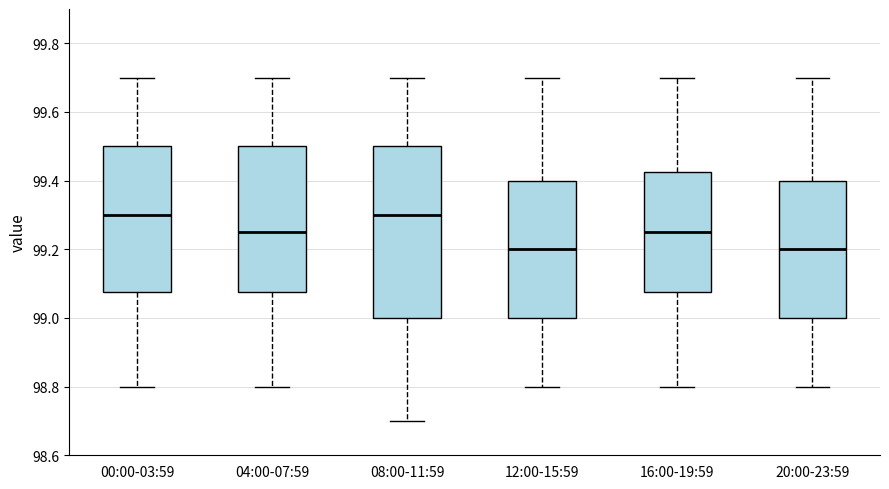

Which box is the tallest, from its lower edge to its upper edge?

08:00-11:59